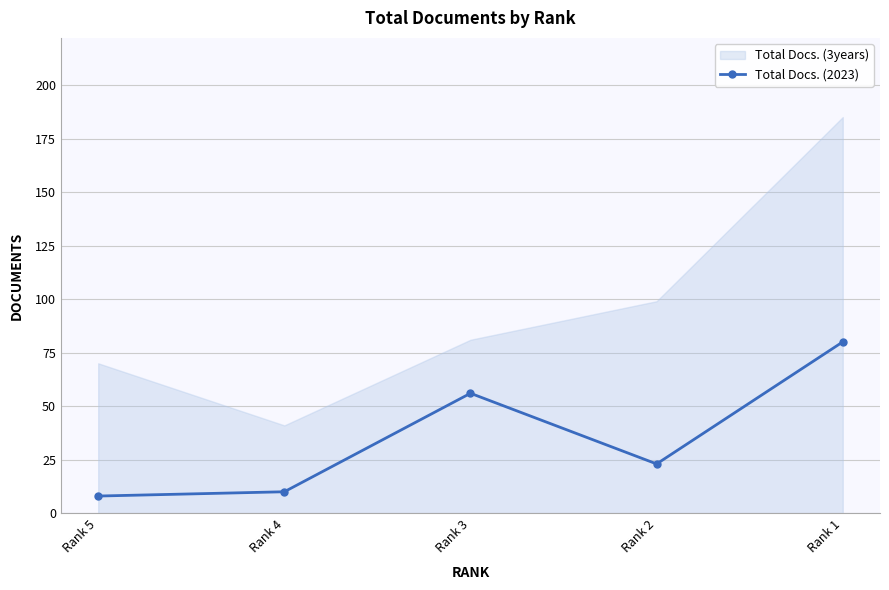

At which label does Total Docs. (2023) reach its peak?

Rank 1